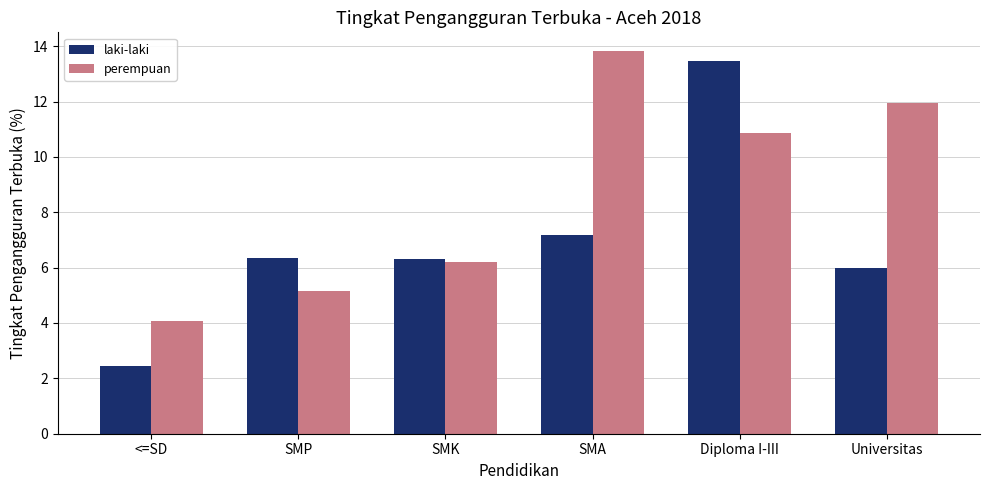

Count the number of data series in this chart.

2